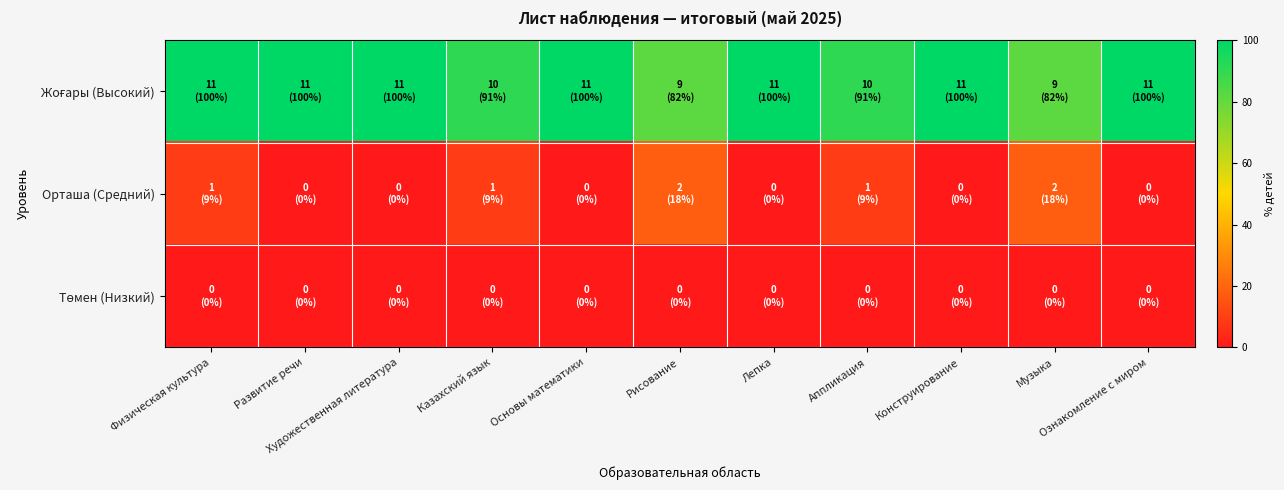

How many categories are shown in the chart?

11